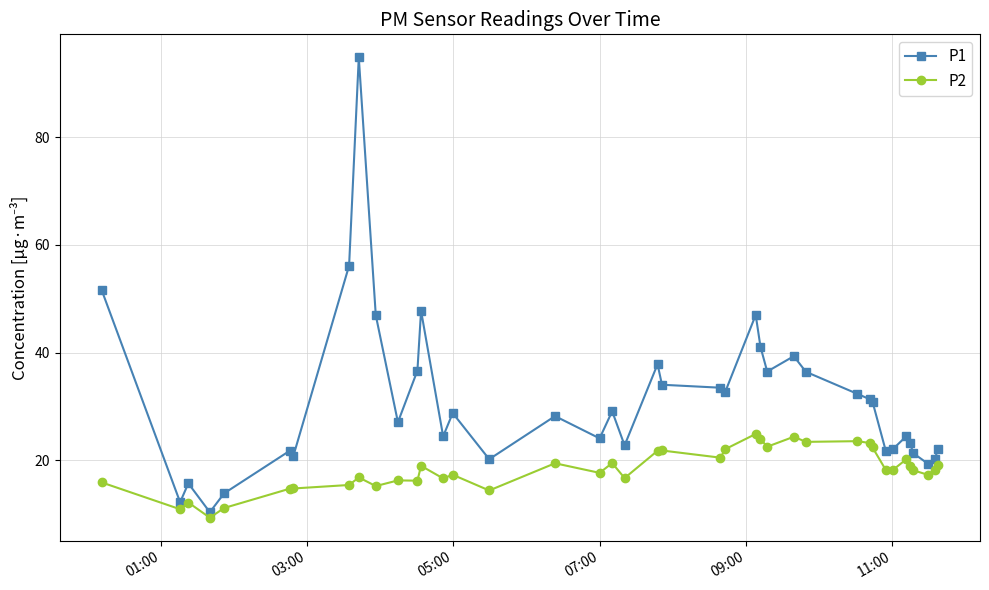

In P2, how many points are lower than both neighbors (excluding endpoints)?

13